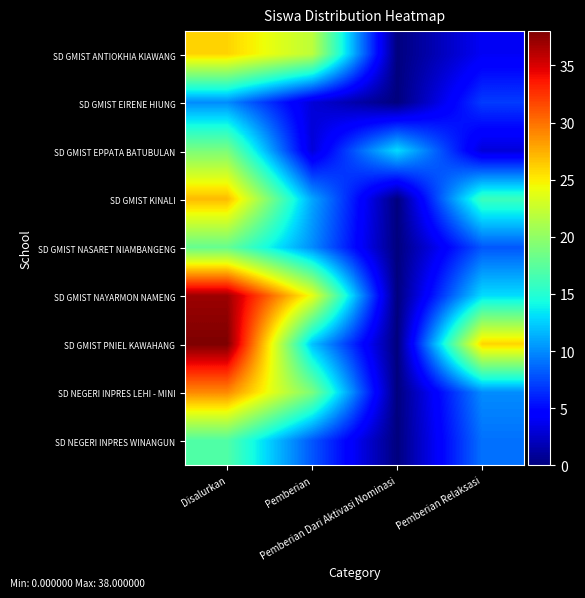

Which series has the largest total across all categories?

SD GMIST PNIEL KAWAHANG